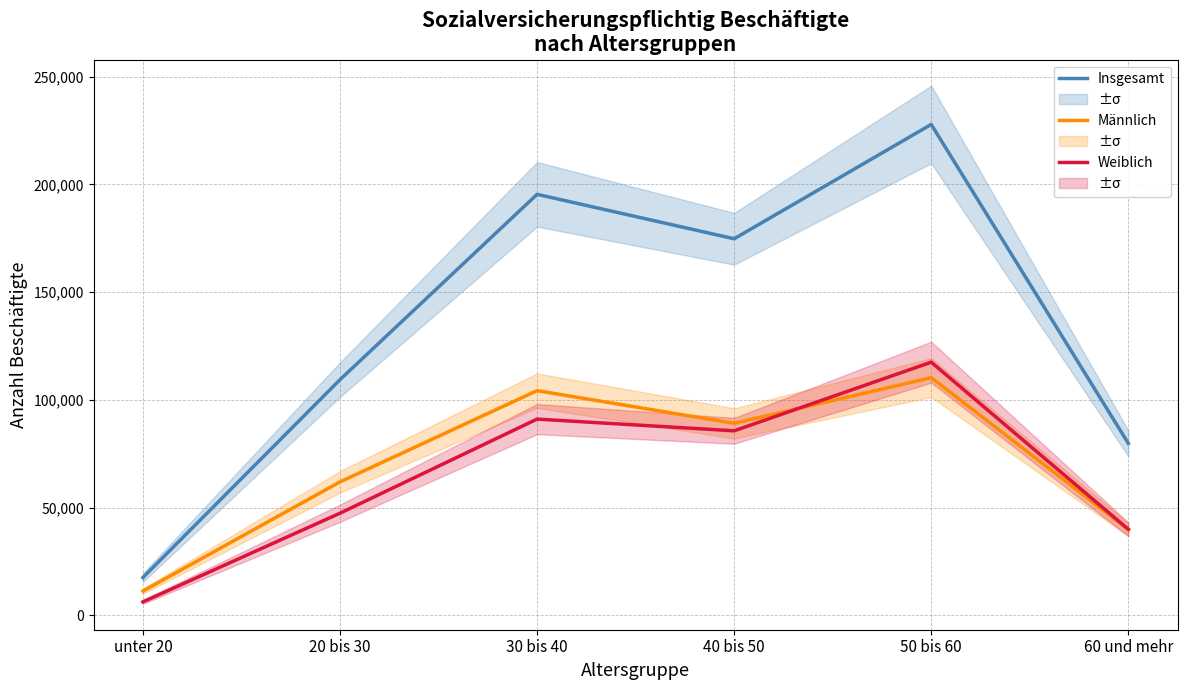

At how many categories does at least one series exceed 150282?

3